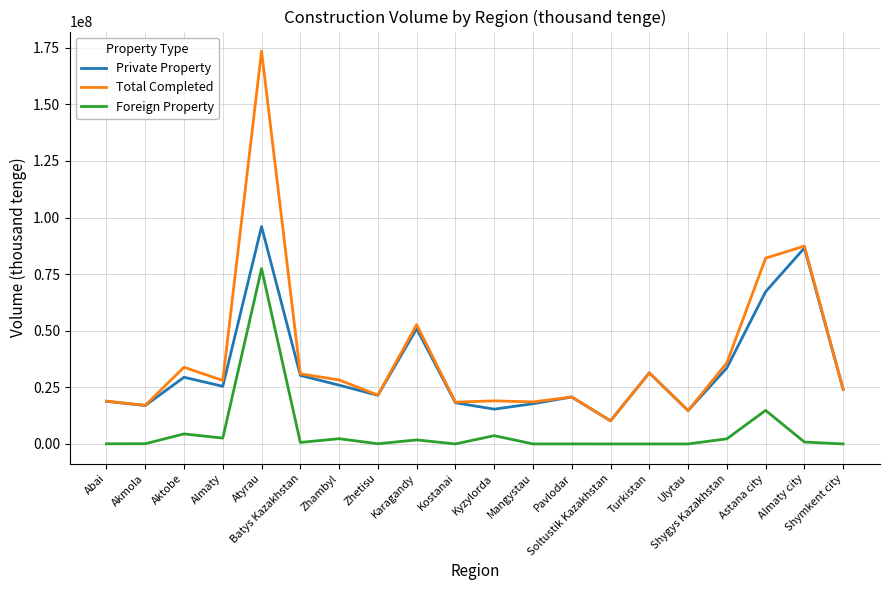

Is the value of Private Property at Zhambyl greater than the value of Foreign Property at Kyzylorda?

Yes